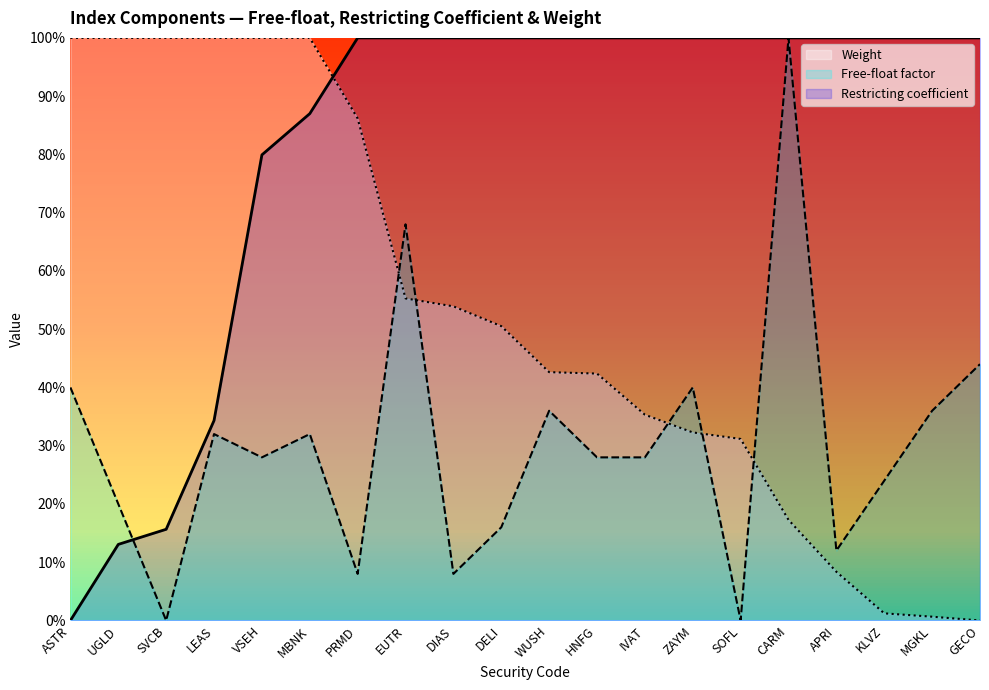

The Restricting coefficient series shows 0.3 at APRI. True or false?

False